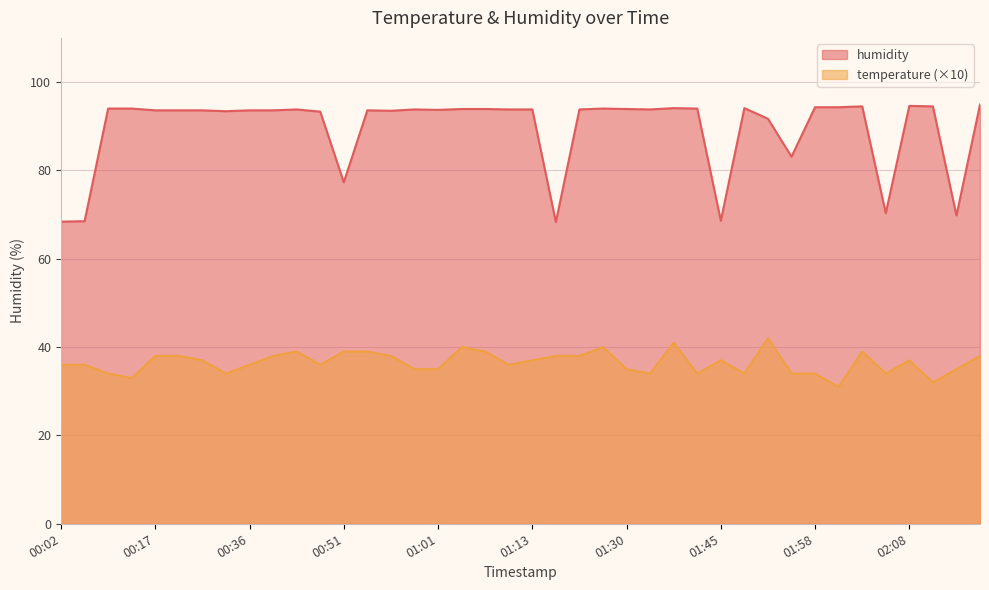

Is the value of temperature at 02:08 greater than the value of humidity at 00:53?

No